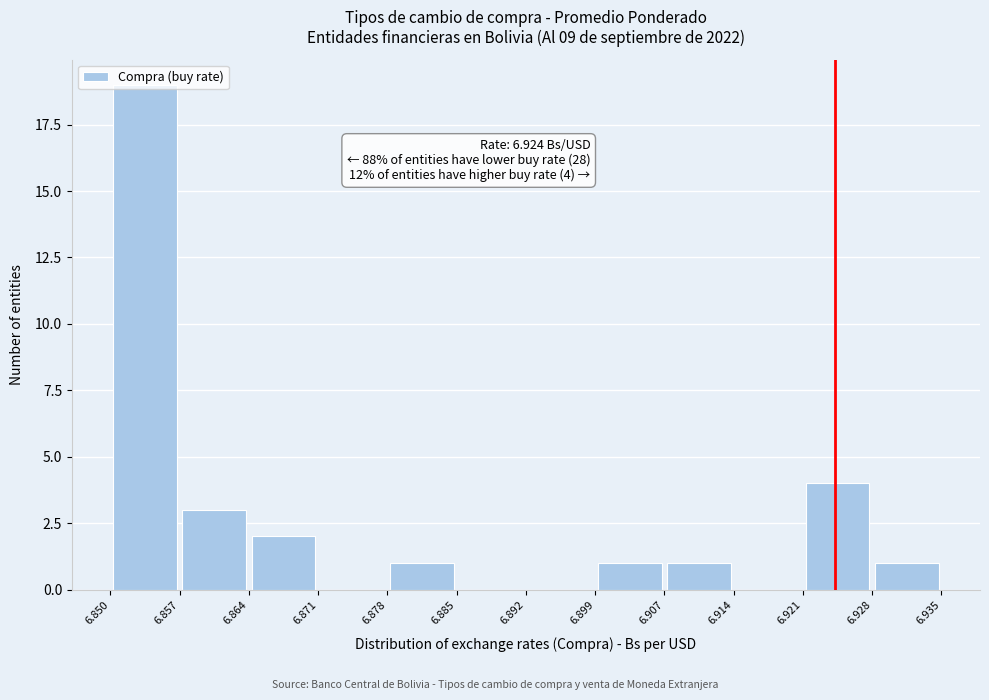

Over which range of the x-axis is the bar tallest?

6.850 to 6.857